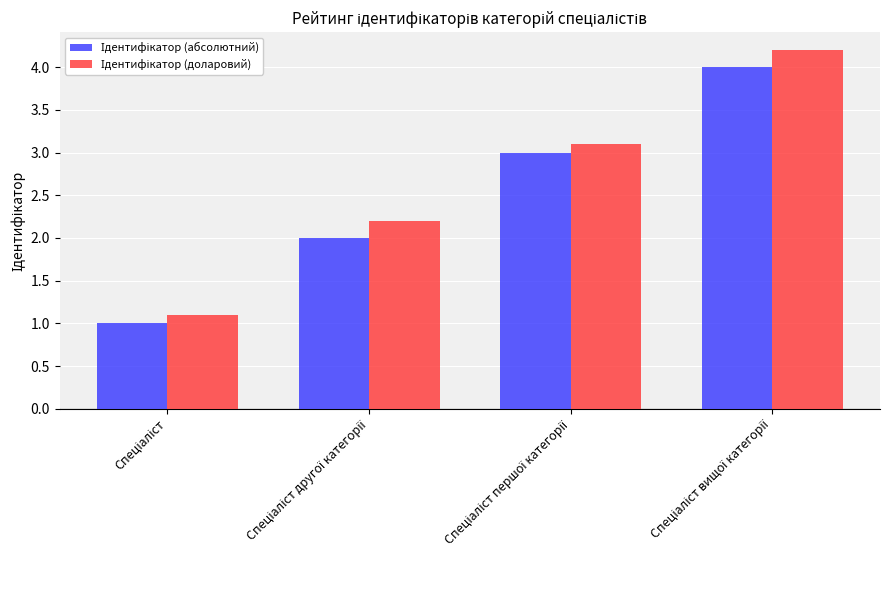

What is the maximum value shown in the chart?

4.2